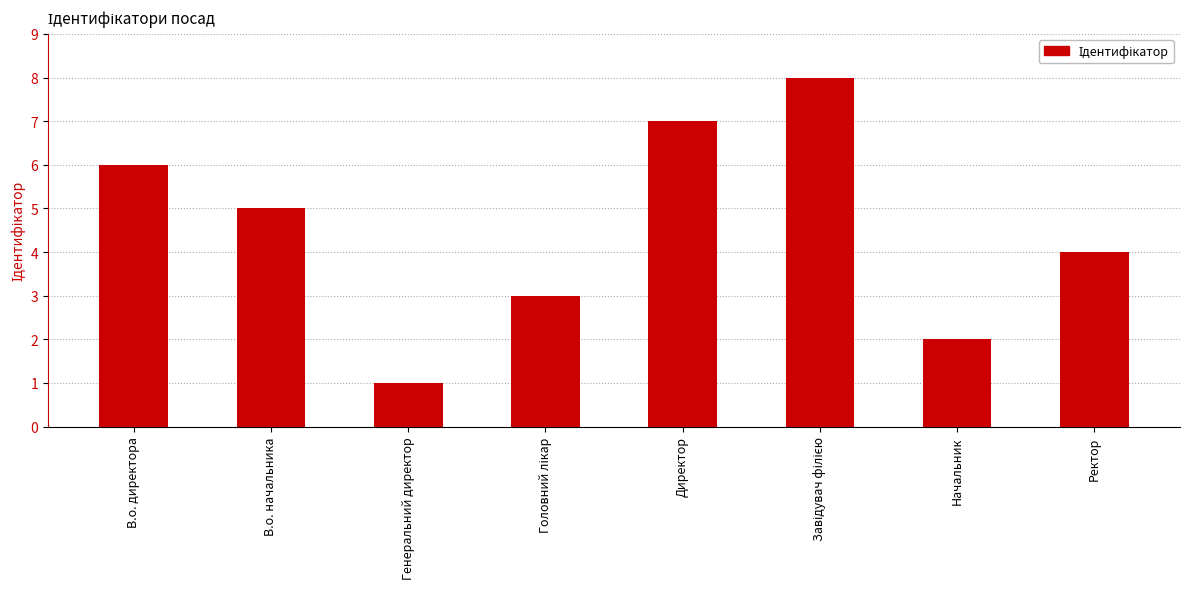

What is the maximum value shown in the chart?

8